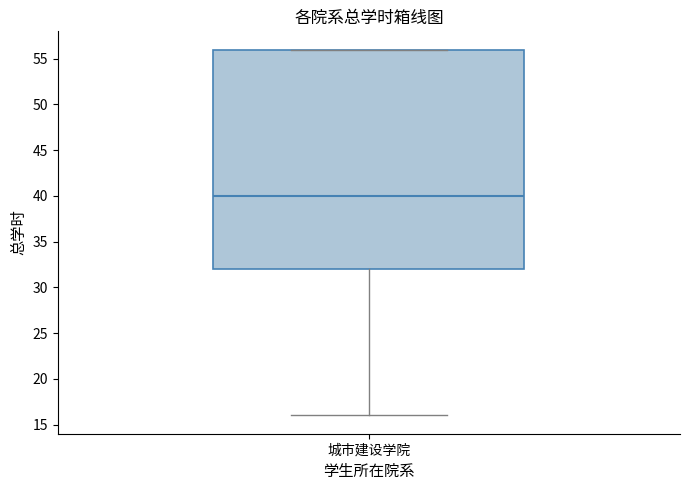

Read this box plot against the y-axis: the position of the median line, the range covered by the box, and the ends of both whiskers. The values are not printed on the chart, so give them approximately, as read against the axis.

median 40, box 32 to 56, whiskers 16 to 56